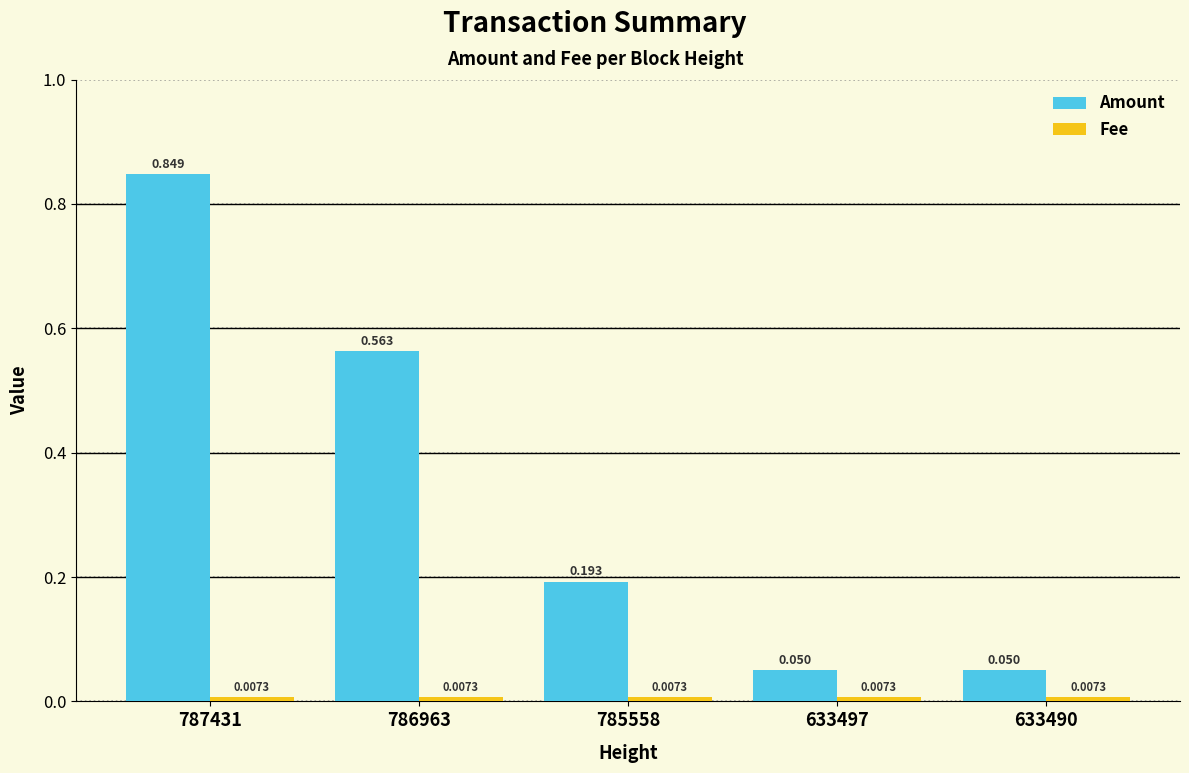

What is the total value across all series at 787431?

0.9